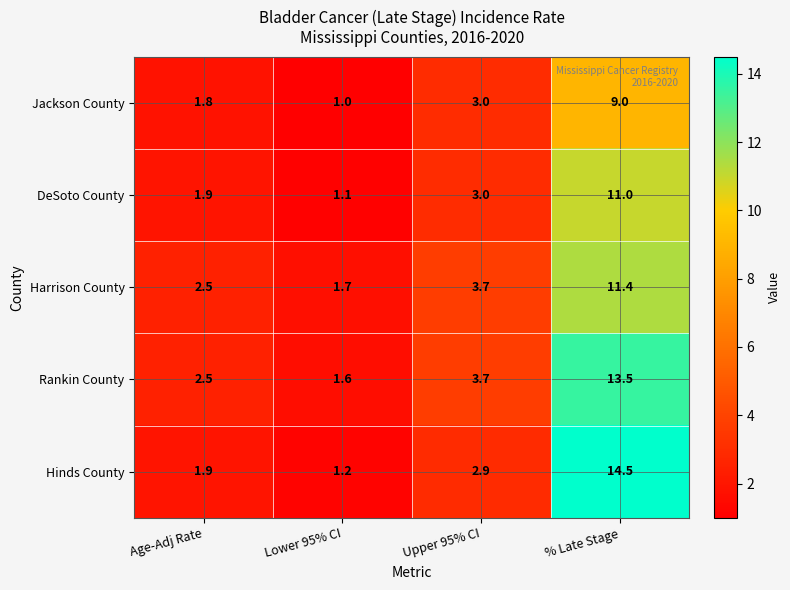

Reading left to right, list all the values displayed in this chart.

Jackson County: Age-Adj Rate=1.8	Lower 95% CI=1.0	Upper 95% CI=3.0	% Late Stage=9.0
DeSoto County: Age-Adj Rate=1.9	Lower 95% CI=1.1	Upper 95% CI=3.0	% Late Stage=11.0
Harrison County: Age-Adj Rate=2.5	Lower 95% CI=1.7	Upper 95% CI=3.7	% Late Stage=11.4
Rankin County: Age-Adj Rate=2.5	Lower 95% CI=1.6	Upper 95% CI=3.7	% Late Stage=13.5
Hinds County: Age-Adj Rate=1.9	Lower 95% CI=1.2	Upper 95% CI=2.9	% Late Stage=14.5